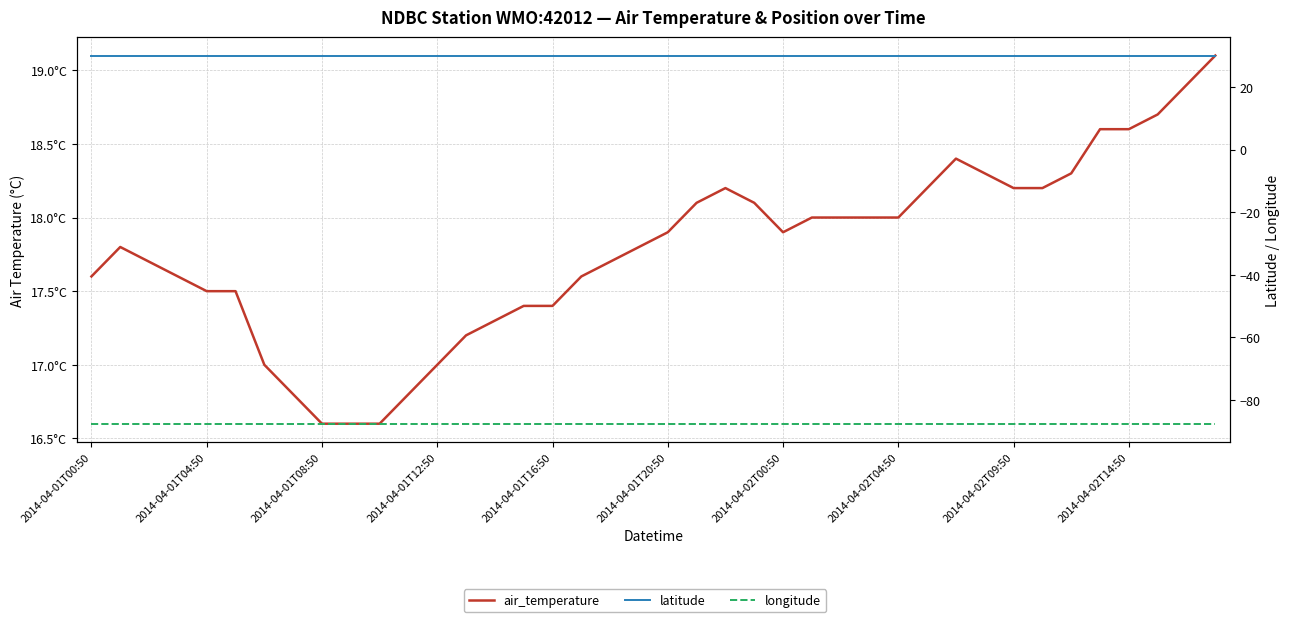

At which label does air_temperature first exceed 17?

2014-04-01T00:50